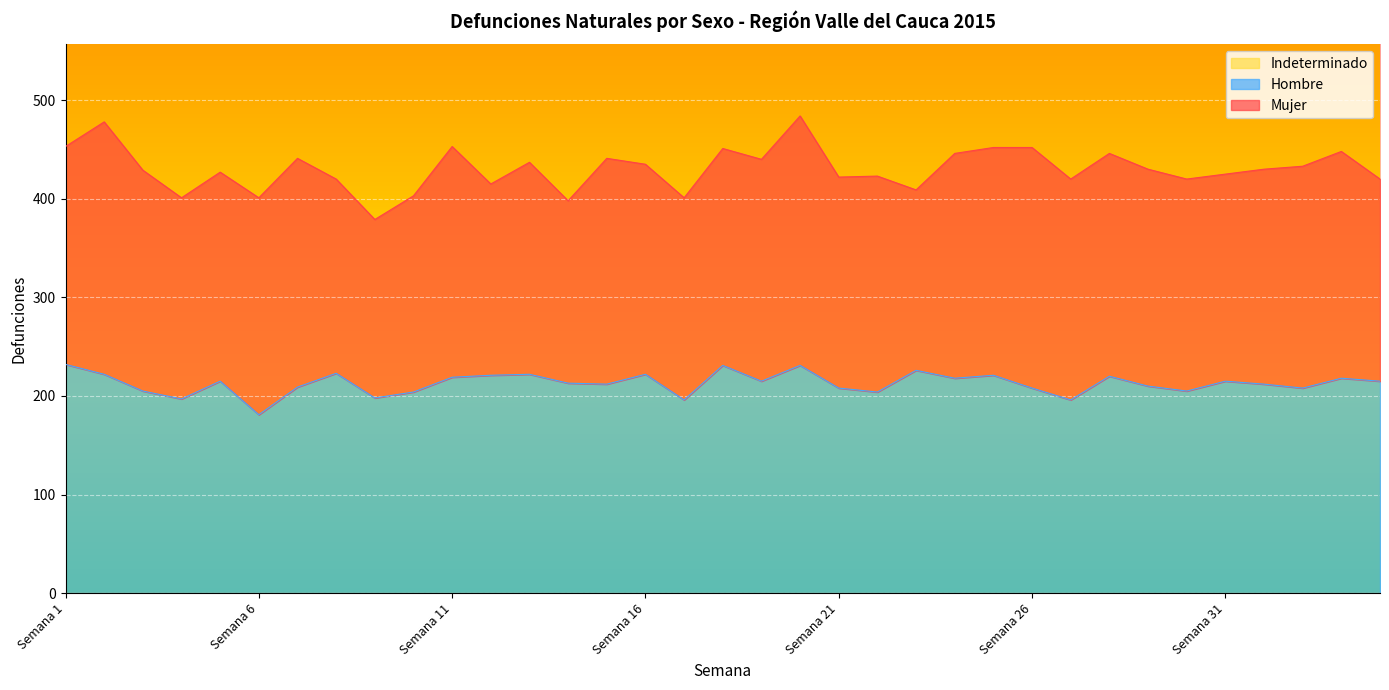

Reading left to right, list all the values displayed in this chart.

Mujer: Semana 1=221	Semana 2=256	Semana 3=224	Semana 4=204	Semana 5=212	Semana 6=220	Semana 7=232	Semana 8=197	Semana 9=181	Semana 10=199	Semana 11=234	Semana 12=194	Semana 13=215	Semana 14=185	Semana 15=229	Semana 16=213	Semana 17=205	Semana 18=220	Semana 19=225	Semana 20=253	Semana 21=214	Semana 22=219	Semana 23=183	Semana 24=228	Semana 25=231	Semana 26=244	Semana 27=224	Semana 28=226	Semana 29=220	Semana 30=215	Semana 31=210	Semana 32=218	Semana 33=225	Semana 34=230	Semana 35=205
Hombre: Semana 1=232	Semana 2=222	Semana 3=205	Semana 4=197	Semana 5=215	Semana 6=181	Semana 7=209	Semana 8=223	Semana 9=198	Semana 10=204	Semana 11=219	Semana 12=221	Semana 13=222	Semana 14=213	Semana 15=212	Semana 16=222	Semana 17=196	Semana 18=231	Semana 19=215	Semana 20=231	Semana 21=208	Semana 22=204	Semana 23=226	Semana 24=218	Semana 25=221	Semana 26=208	Semana 27=196	Semana 28=220	Semana 29=210	Semana 30=205	Semana 31=215	Semana 32=212	Semana 33=208	Semana 34=218	Semana 35=215
Indeterminado: Semana 1=0	Semana 2=0	Semana 3=0	Semana 4=0	Semana 5=0	Semana 6=0	Semana 7=0	Semana 8=0	Semana 9=0	Semana 10=0	Semana 11=0	Semana 12=0	Semana 13=0	Semana 14=0	Semana 15=0	Semana 16=0	Semana 17=0	Semana 18=0	Semana 19=0	Semana 20=0	Semana 21=0	Semana 22=0	Semana 23=0	Semana 24=0	Semana 25=0	Semana 26=0	Semana 27=0	Semana 28=0	Semana 29=0	Semana 30=0	Semana 31=0	Semana 32=0	Semana 33=0	Semana 34=0	Semana 35=0